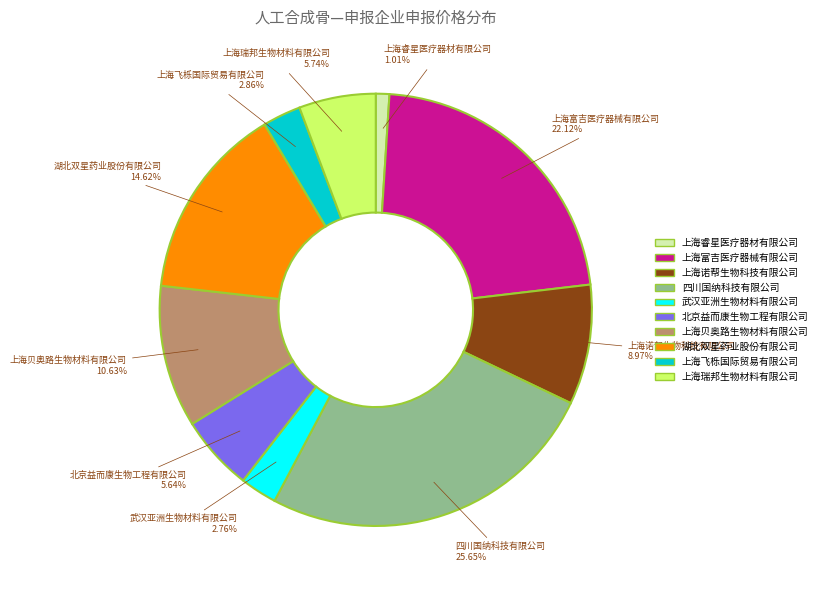

What percentage is the 湖北双星药业股份有限公司 slice, to the nearest percent?

15%